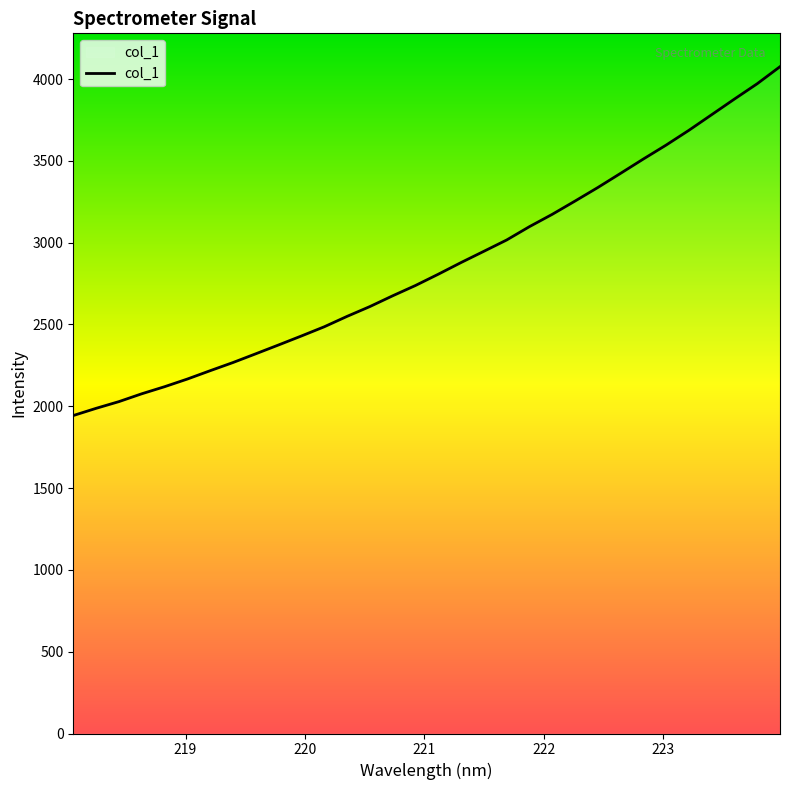

Count the number of categories in the chart.

32